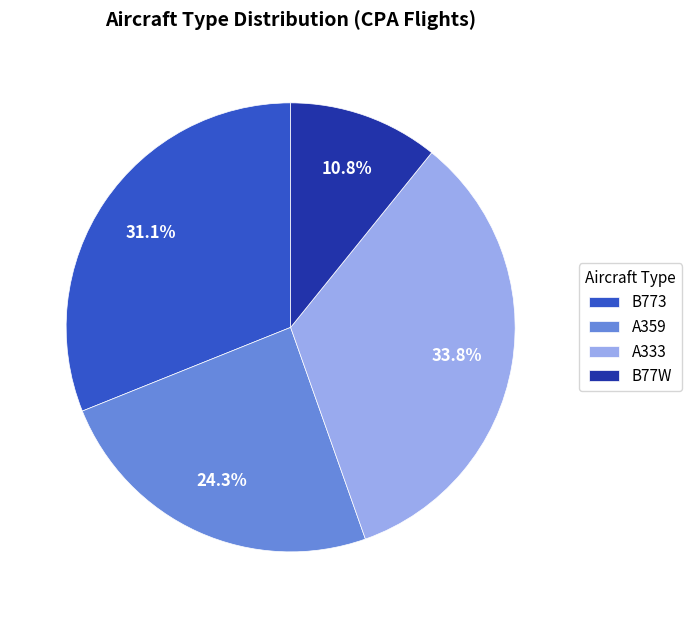

How many segments does this pie chart have?

4